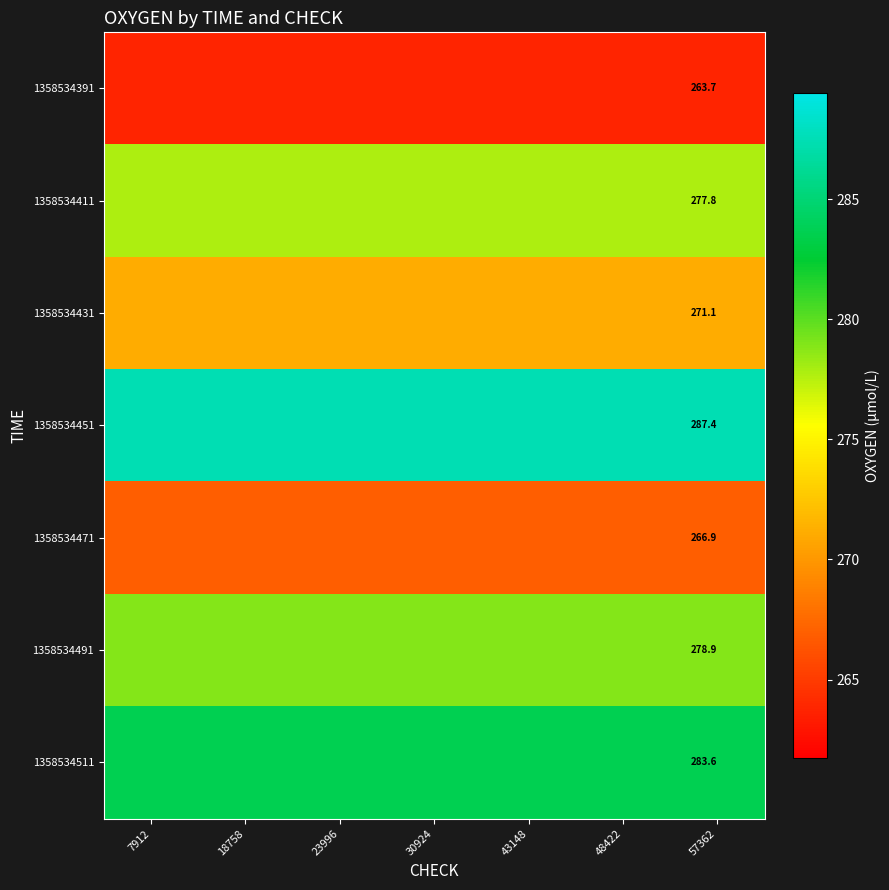

What is the spread (max minus min) of values at 43148?

23.7